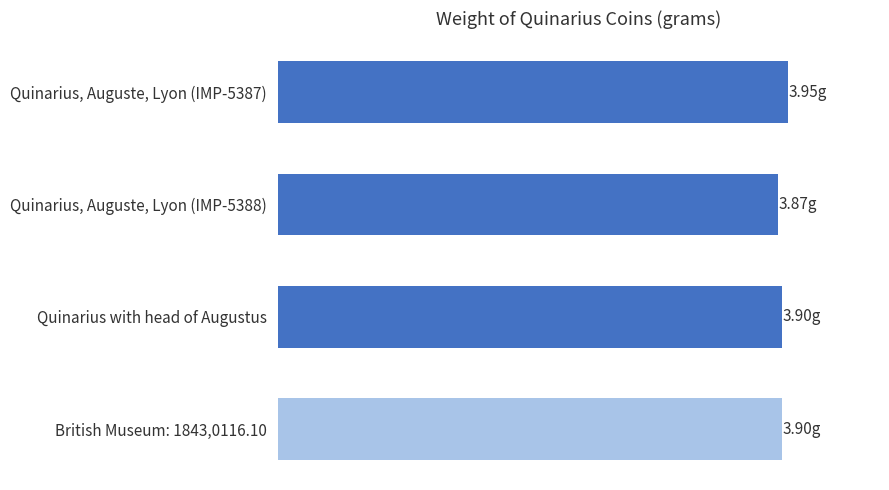

Are the bars horizontal?

Yes